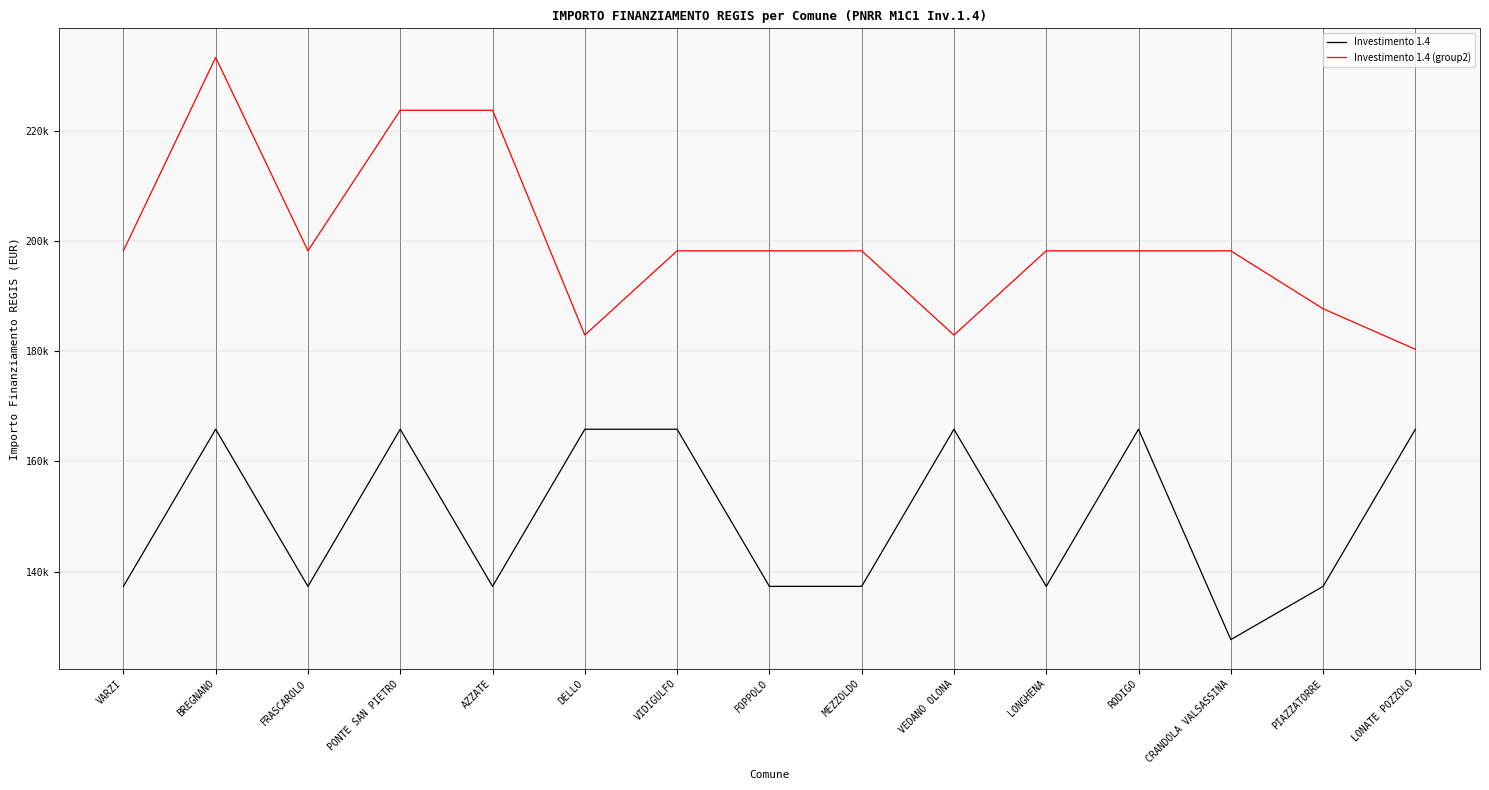

What is the sum of all Investimento 1.4 values?

2250000.0